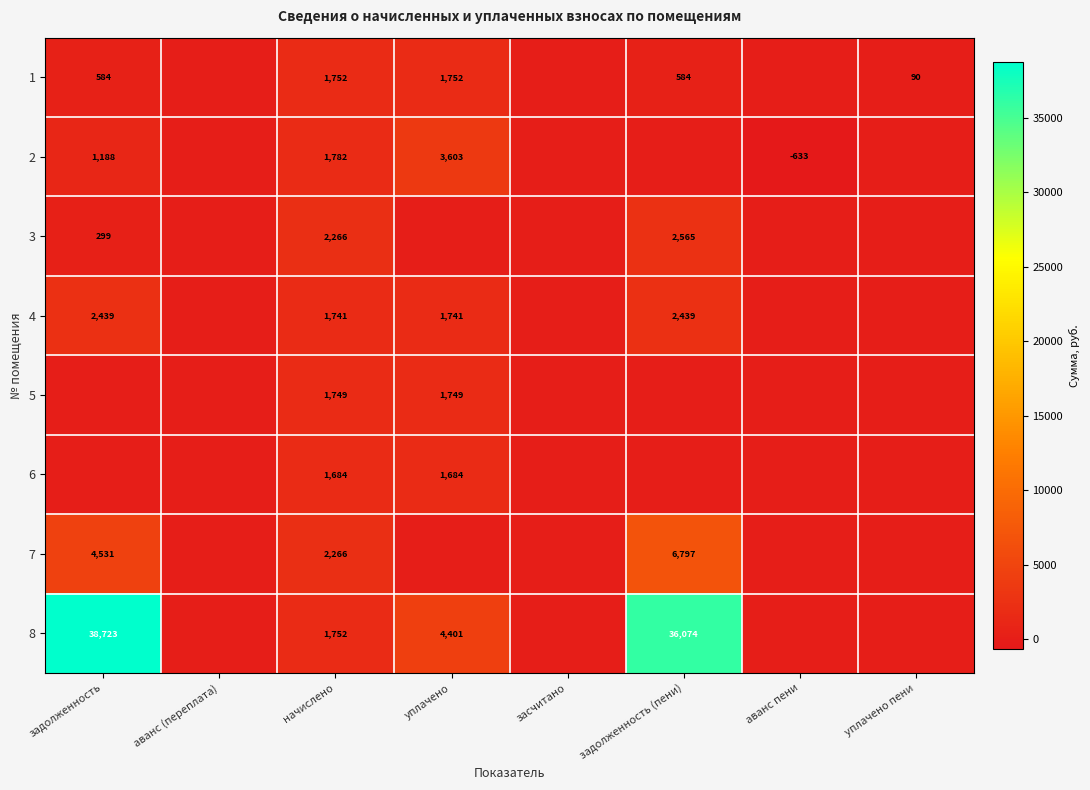

At which category is the sum across all series the highest?

задолженность (пени)